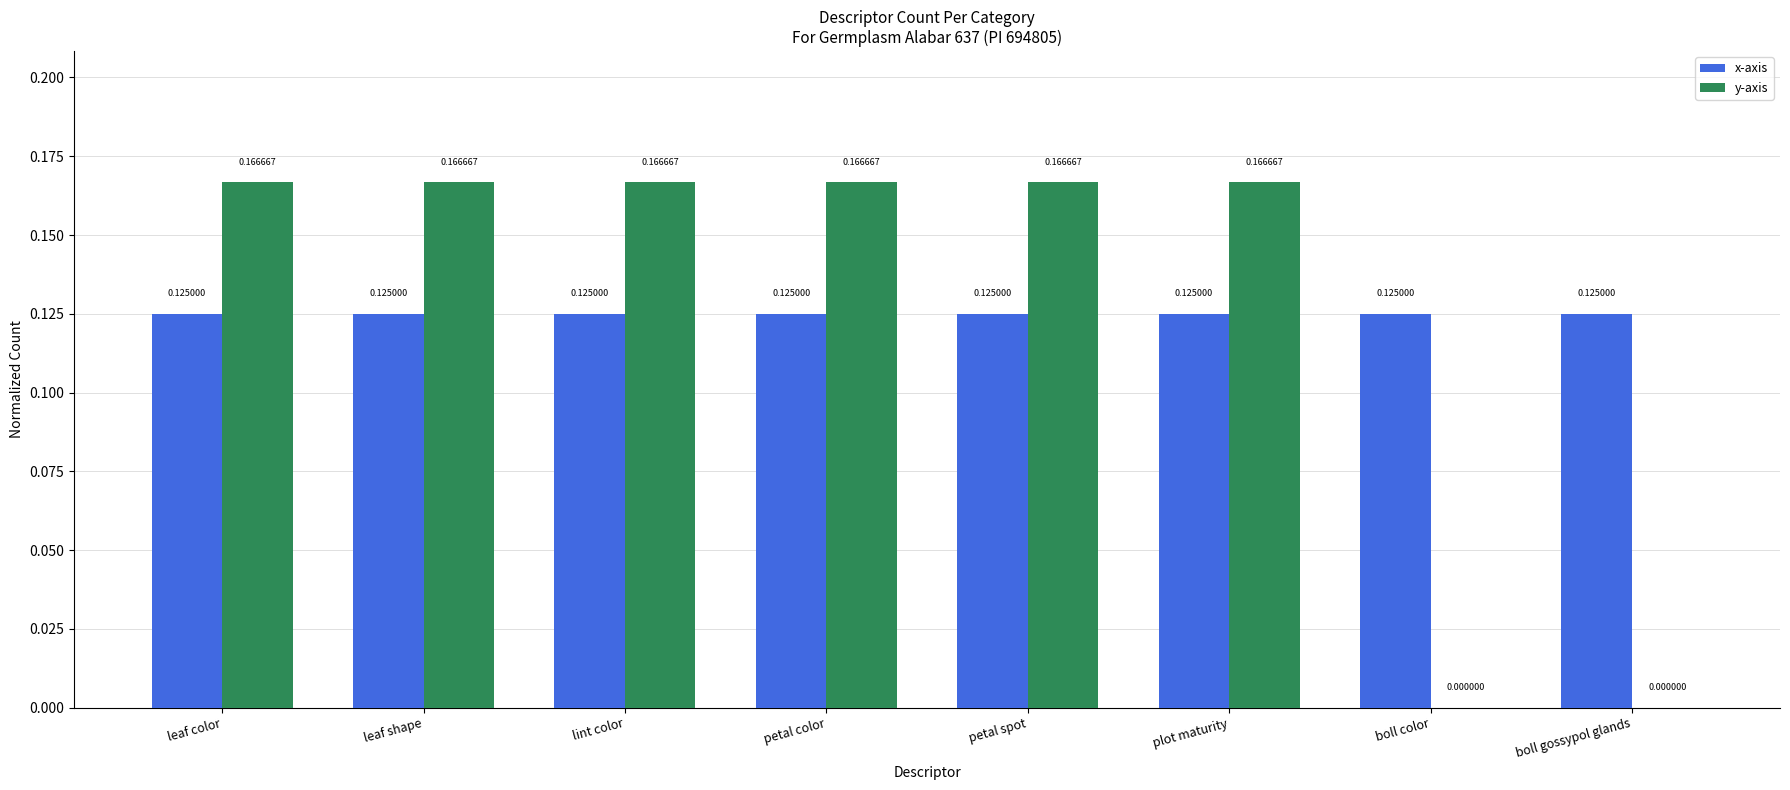

Which series has the largest total across all categories?

y-axis